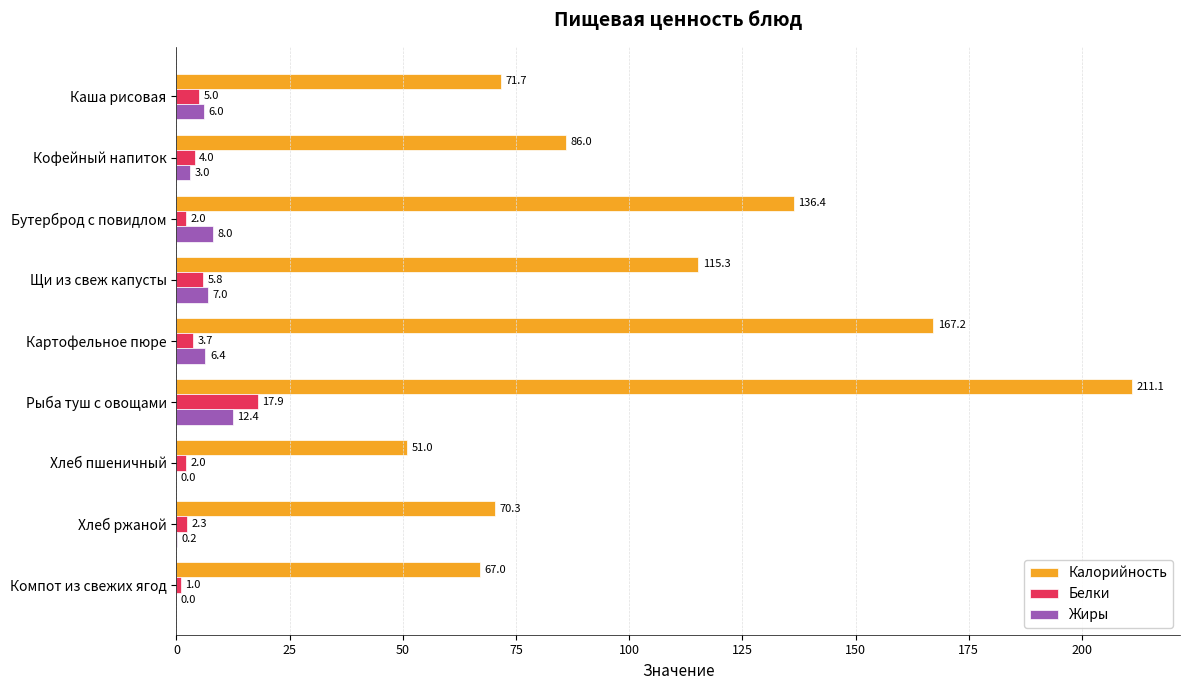

Which series has the largest total across all categories?

Калорийность